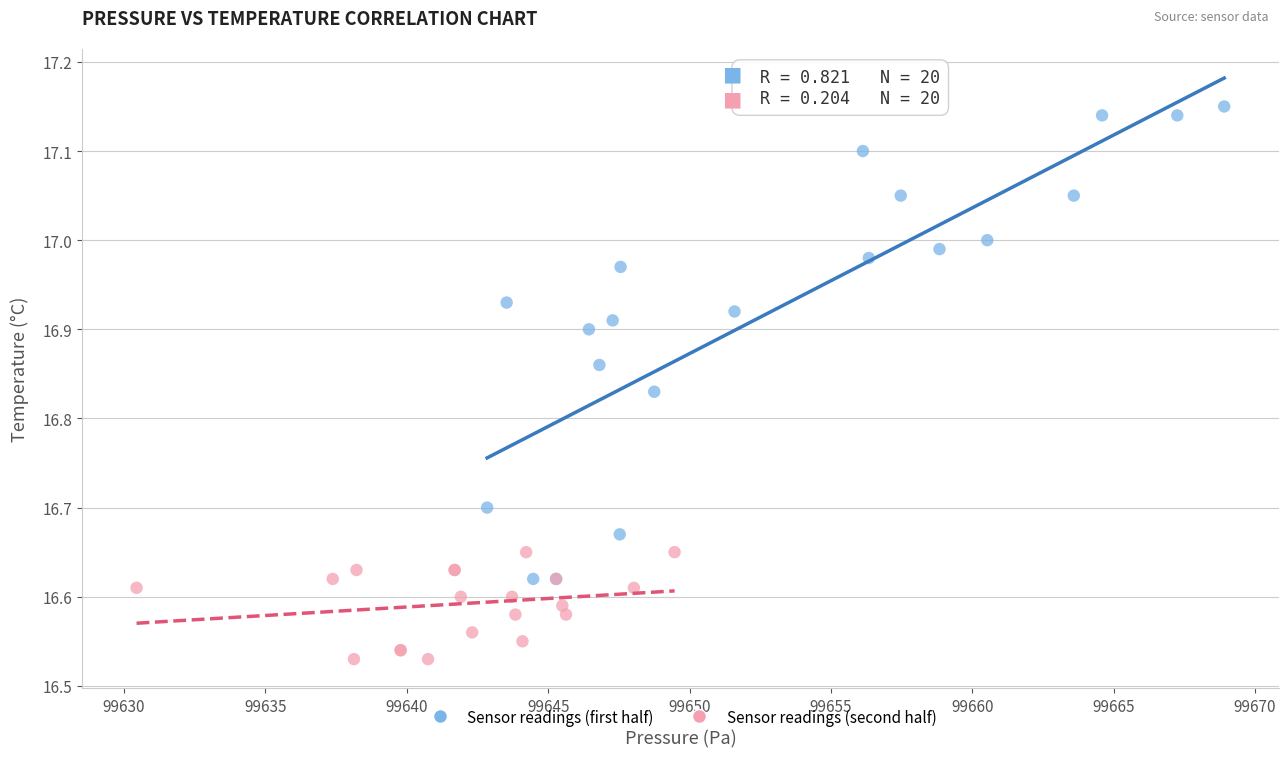

Which series reaches the maximum Y coordinate?

Sensor readings (first half)